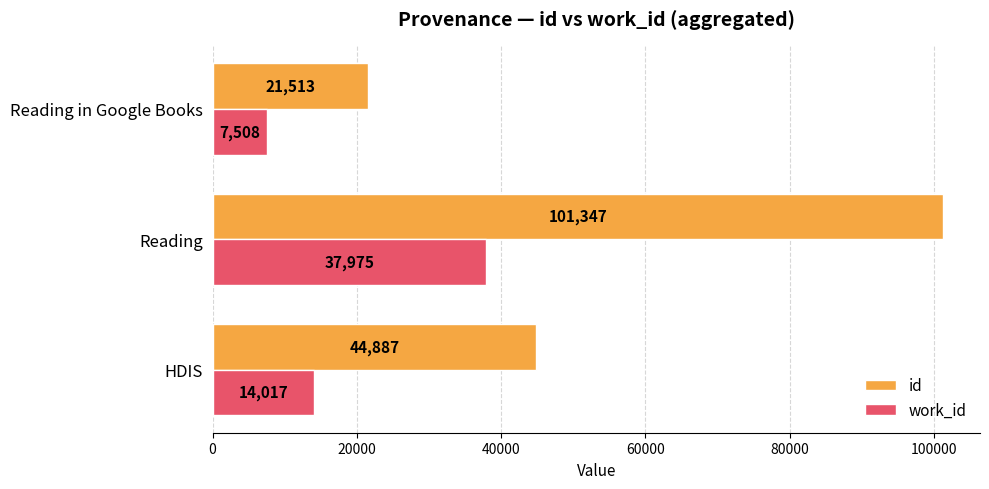

Rank the series by their average value, from lowest to highest.

work_id, id